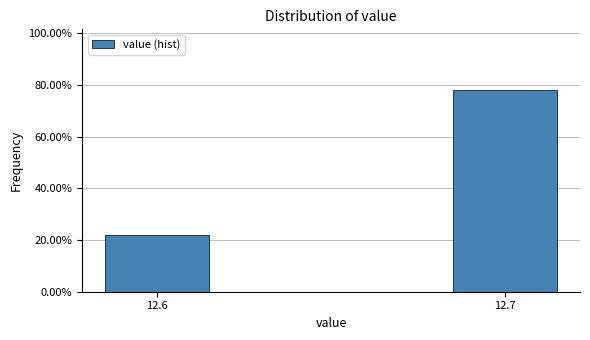

Reading left to right, extract all data points from this chart.

12.6=21.9	12.7=78.1